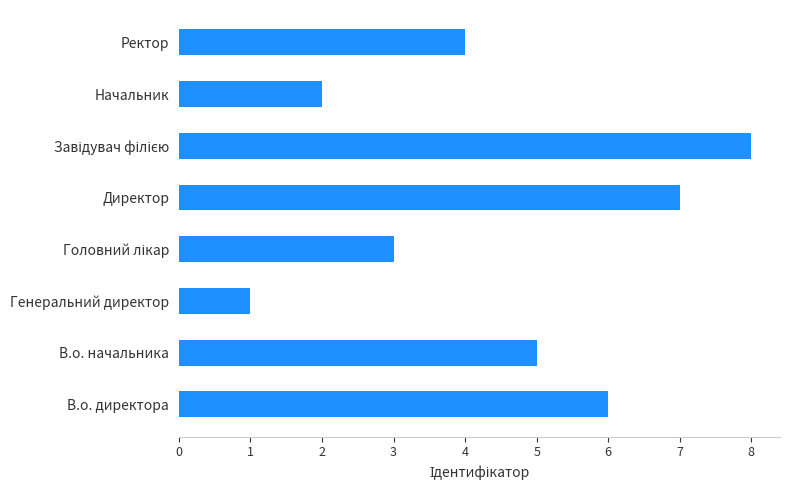

What is the change in value from Директор to Ректор?

-3